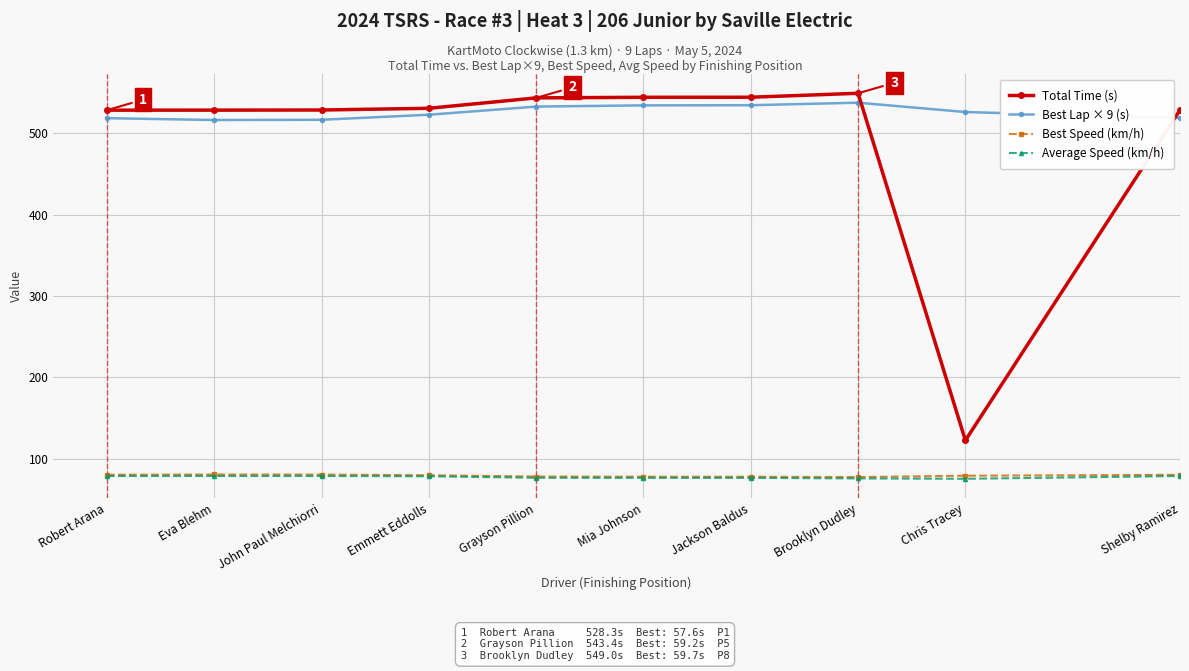

What position from the right is Eva Blehm?

9